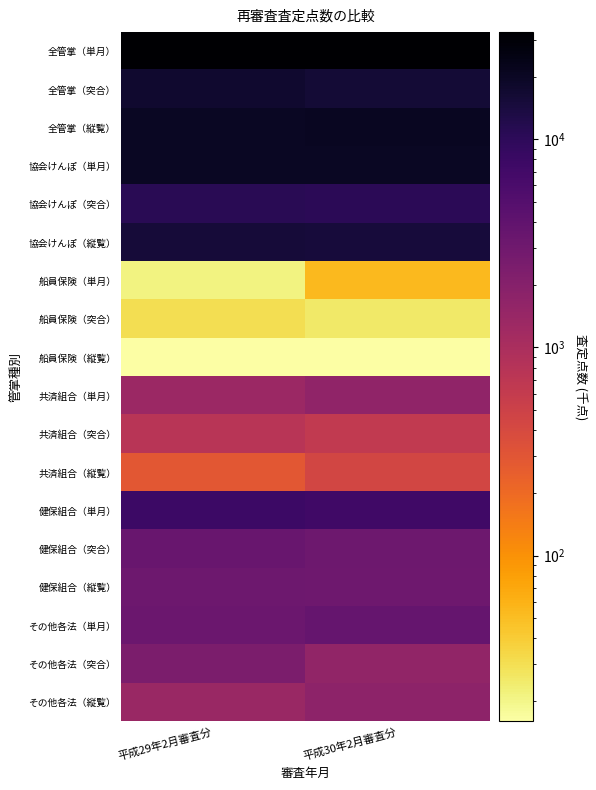

What is the maximum value shown in the chart?

32733.1